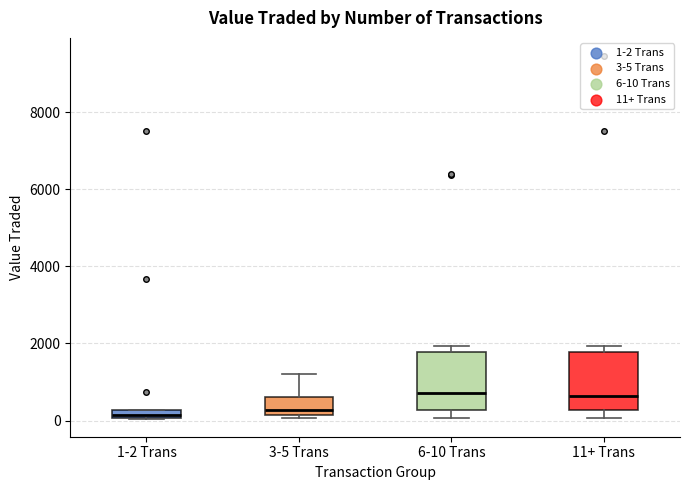

Where is the upper edge of the box for 1-2 Trans on the y-axis? The values are not printed on the chart, so give them approximately, as read against the axis.

200